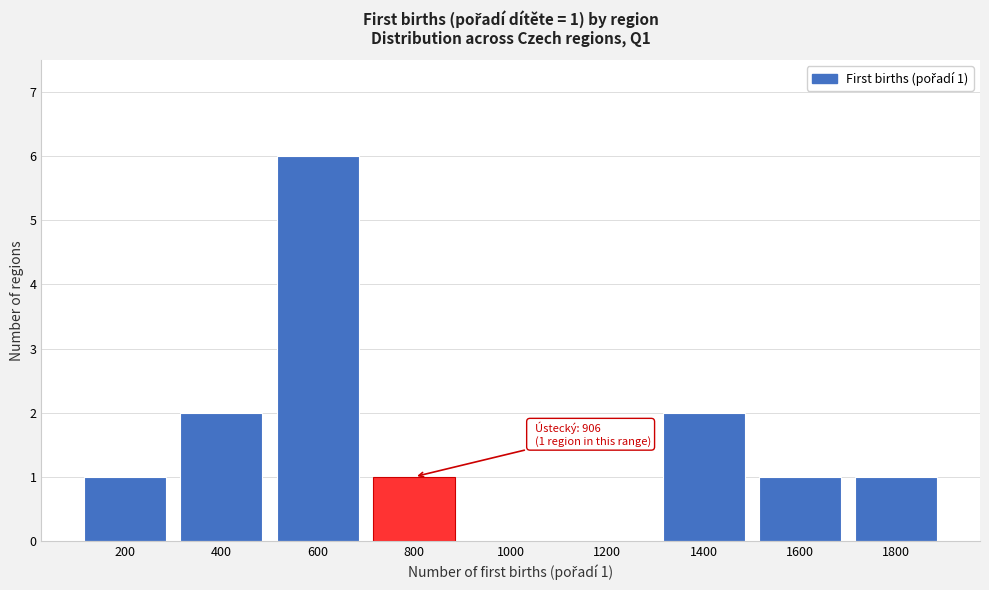

Reading right to left, list all the values displayed in this chart.

1800=1	1600=1	1400=2	1200=0	1000=0	800=1	600=6	400=2	200=1